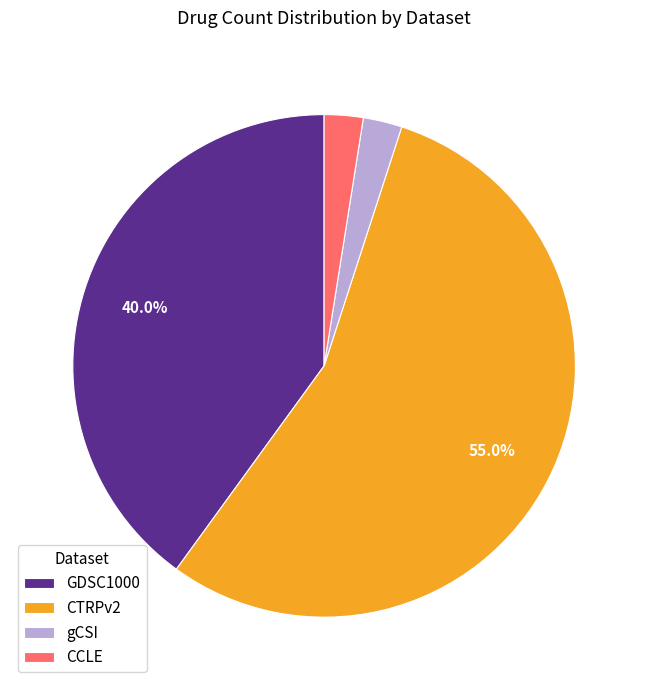

Between CTRPv2 and GDSC1000, which is larger?

CTRPv2